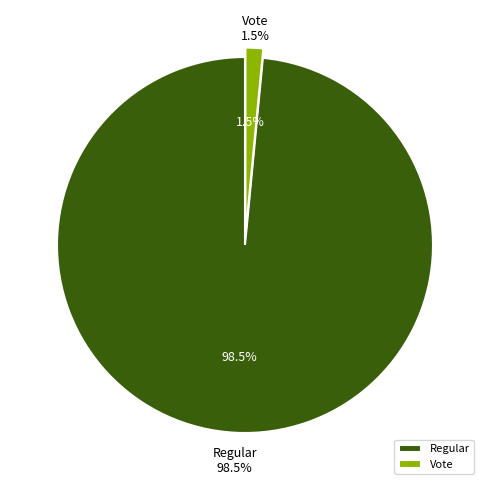

To the nearest percent, what is the difference between the Vote and Regular slice percentages?

97%